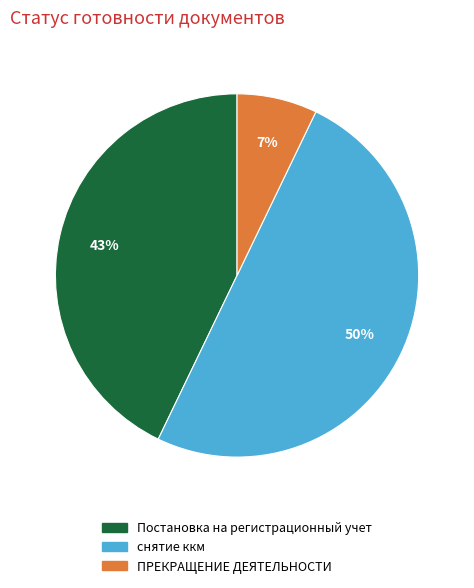

True or false: Постановка на регистрационный учет accounts for 43% of the total.

True